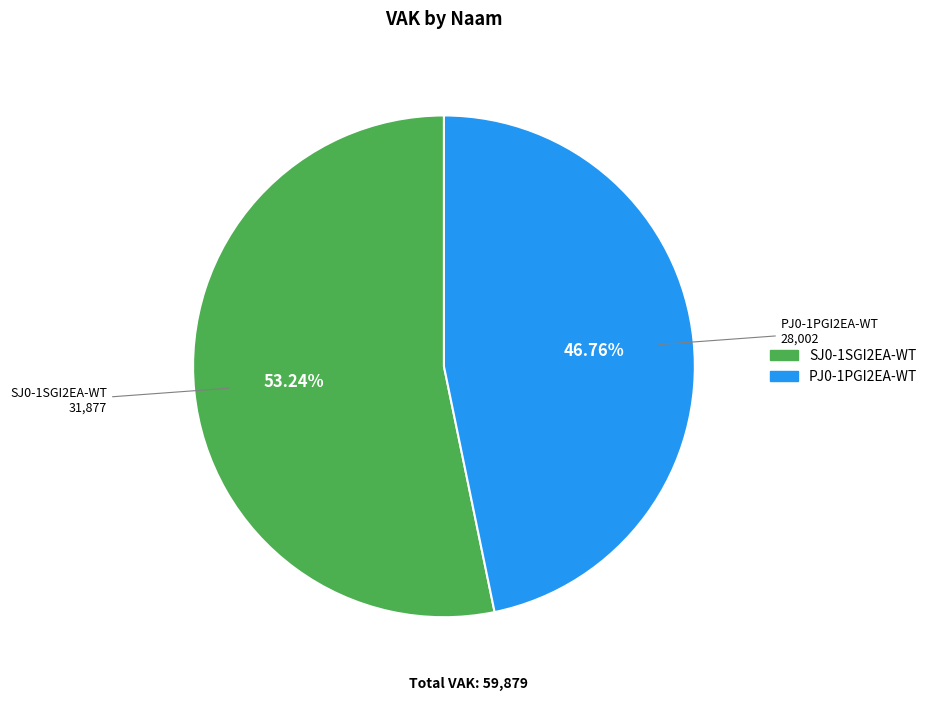

What percentage is the PJ0-1PGI2EA-WT slice, to the nearest percent?

47%